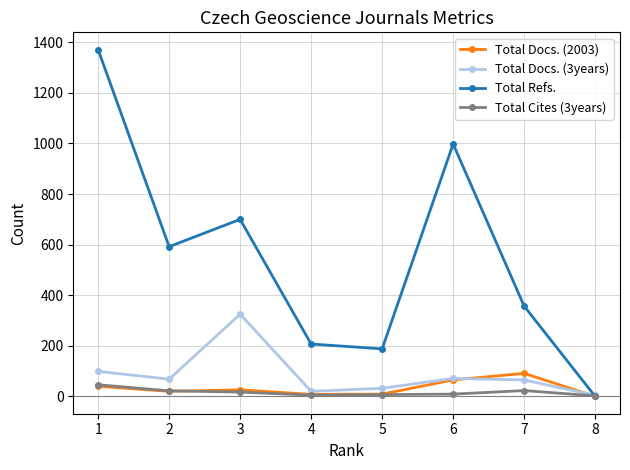

Which series changed the most between 3 and 5?

Total Refs.